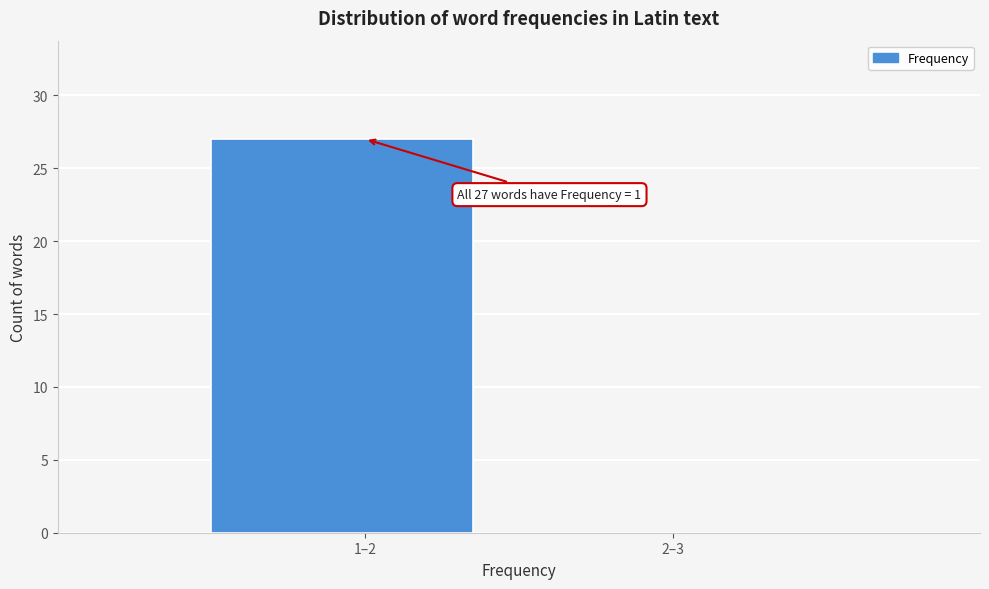

Reading left to right, what are all the values shown in this chart?

1–2=27	2–3=0